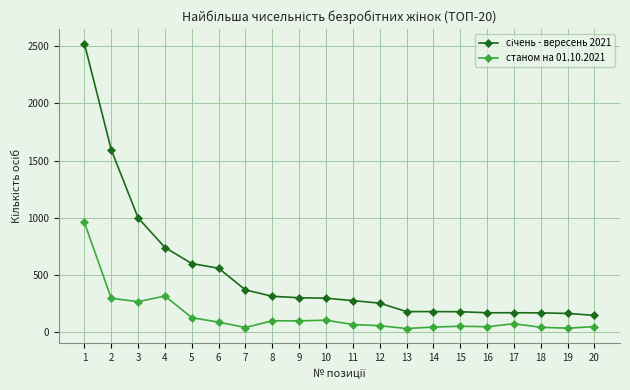

At which label does станом на 01.10.2021 first exceed 75?

1